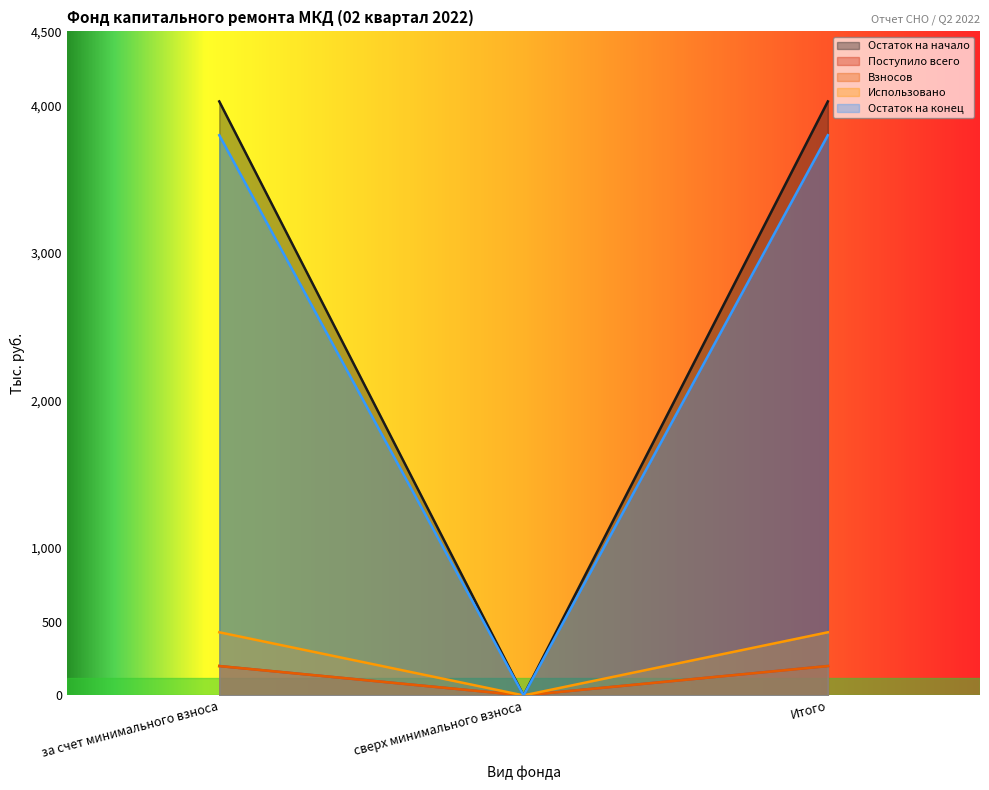

At which category is the sum across all series the highest?

за счет минимального взноса